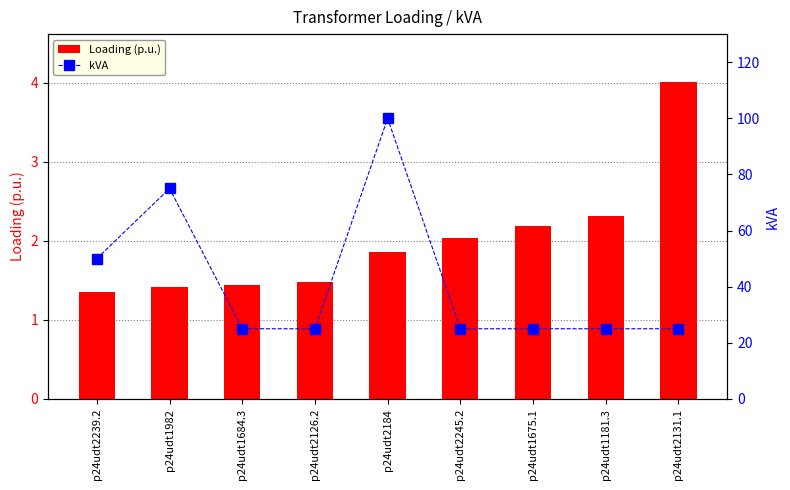

True or false: kVA has a value of 10.5 at p24udt2126.2.

False